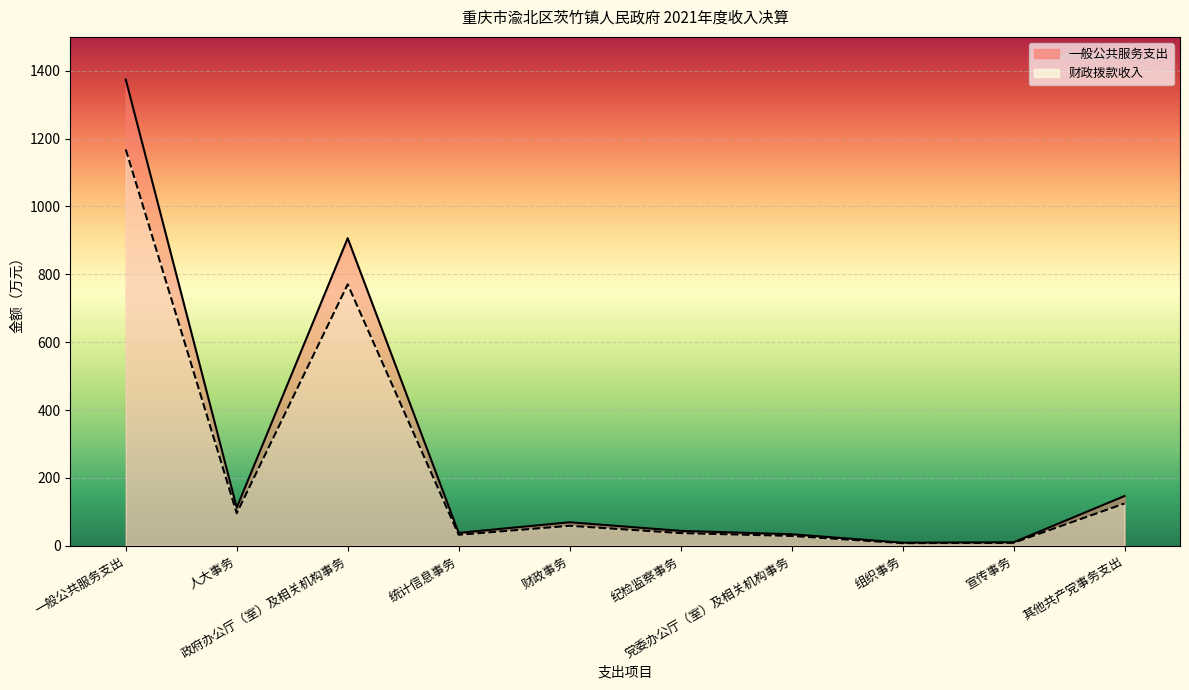

At which category is the sum across all series the highest?

一般公共服务支出